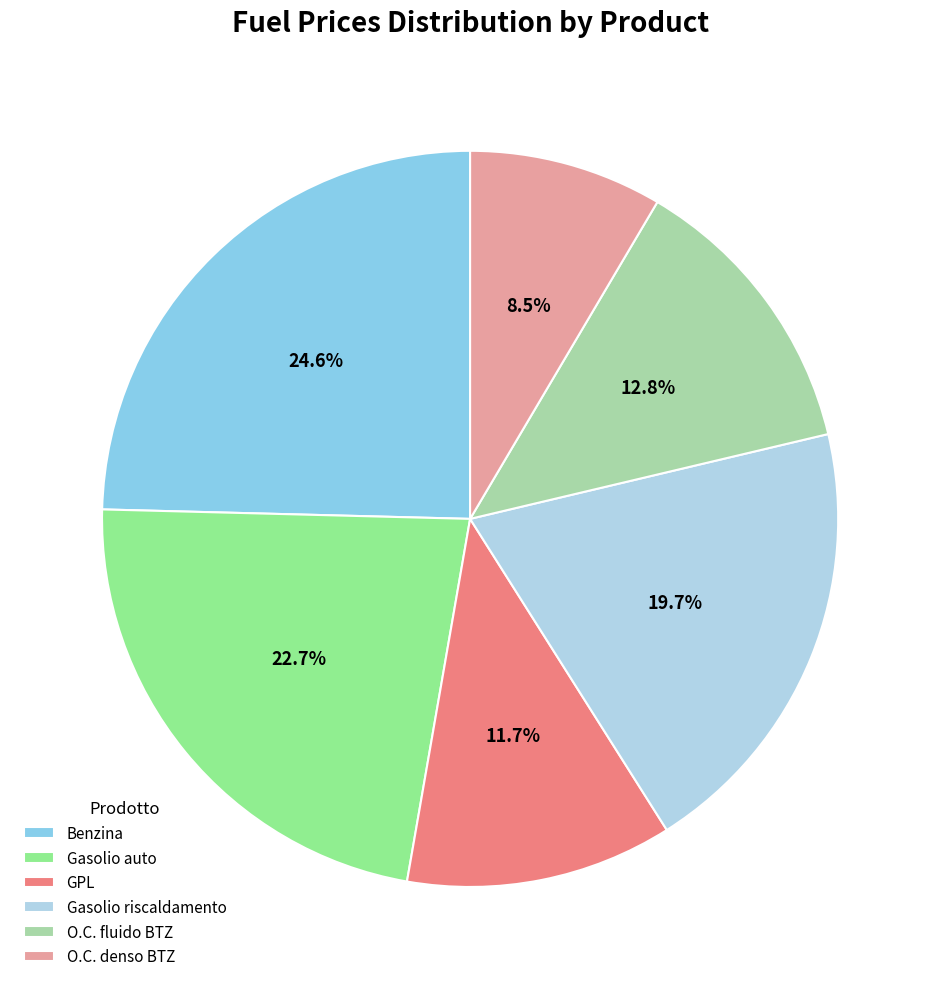

The O.C. fluido BTZ slice represents 13% of the pie. True or false?

True